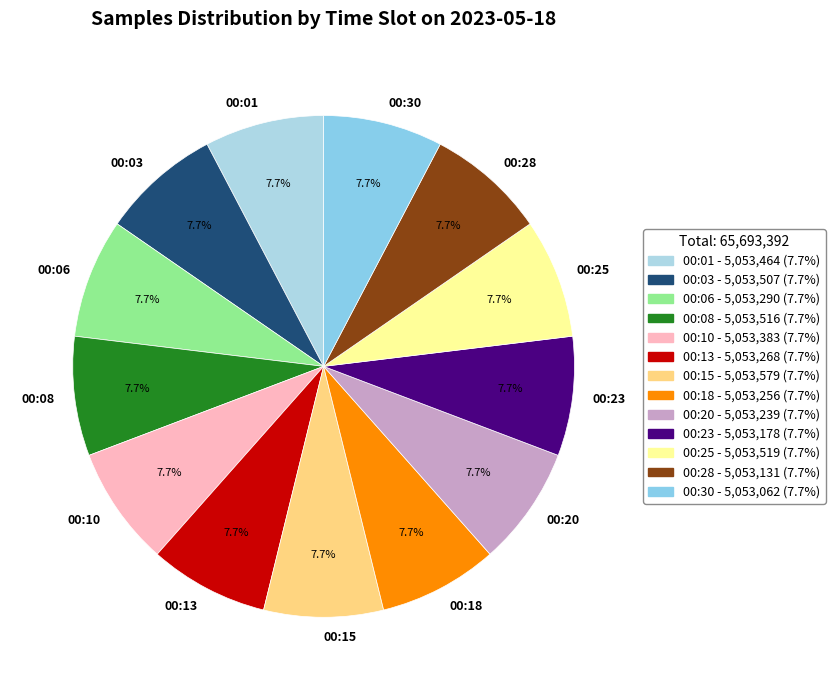

How many segments does this pie chart have?

13